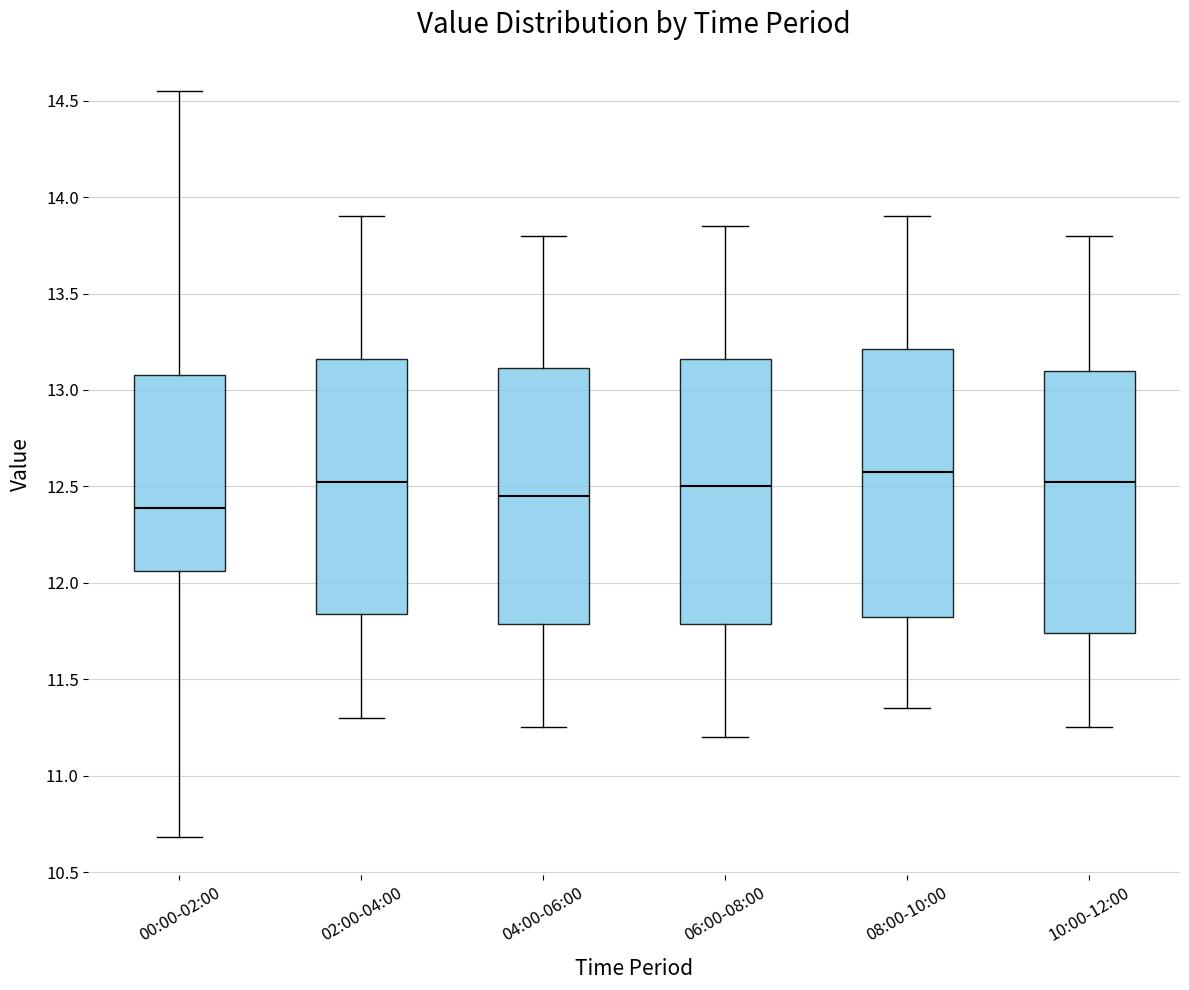

Where does the median line of the box for 06:00-08:00 sit on the y-axis? The values are not printed on the chart, so give them approximately, as read against the axis.

12.50